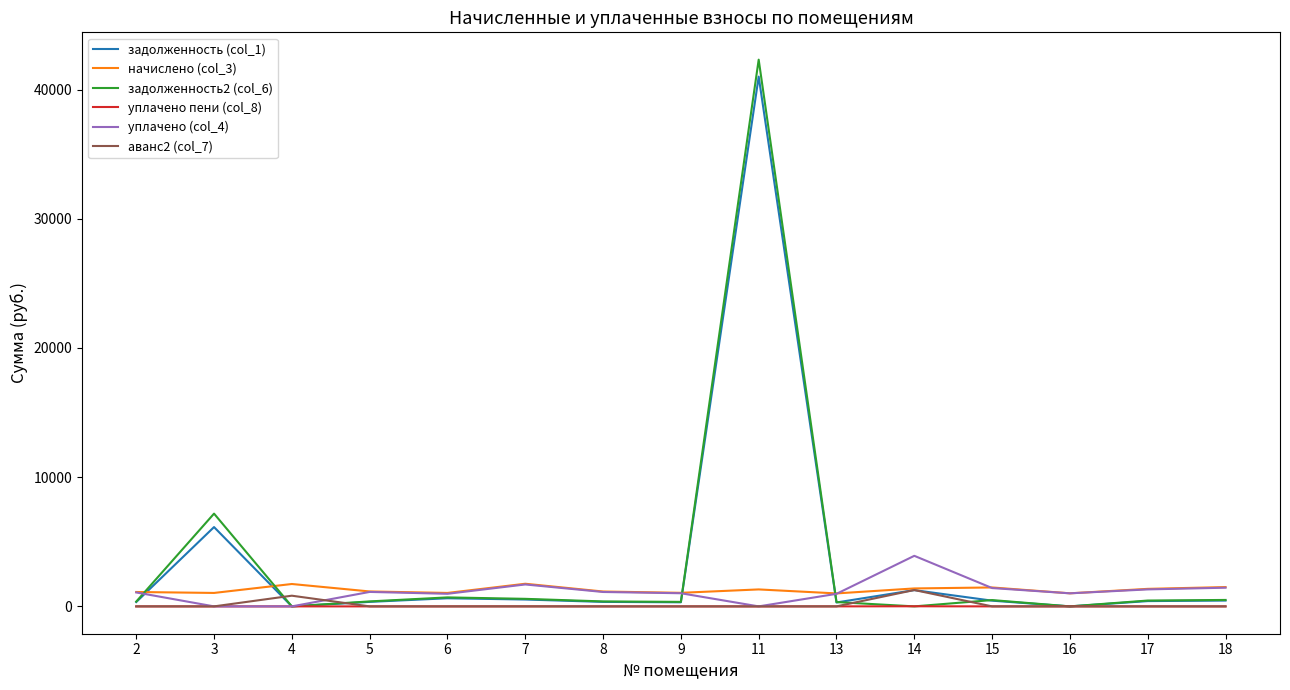

Is the value of задолженность2 (col_6) at 3 greater than the value of уплачено пени (col_8) at 8?

Yes